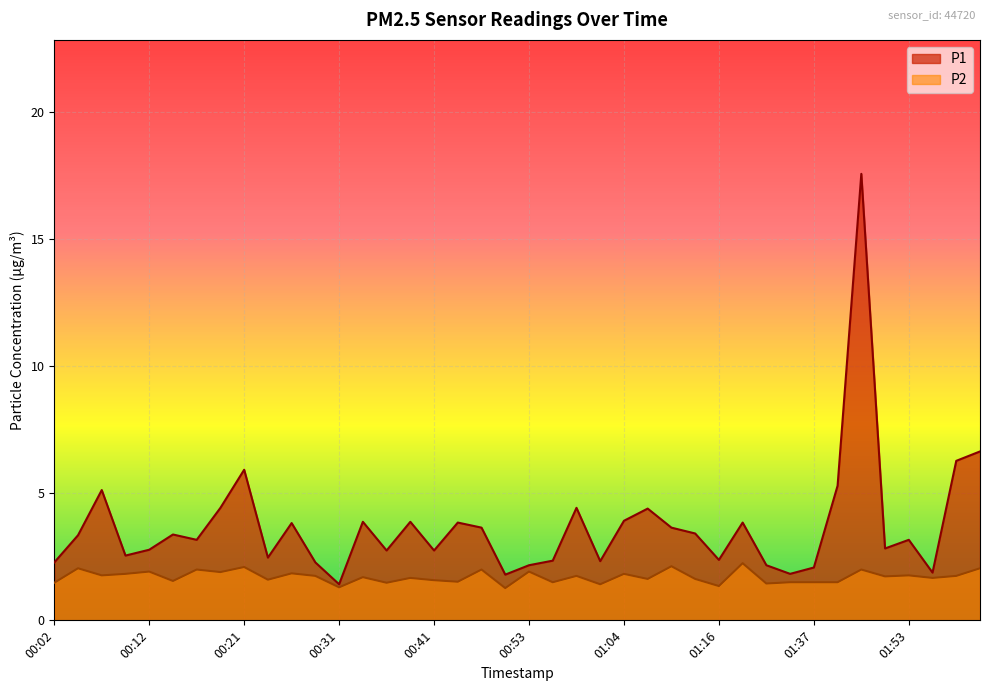

What is the label of the 2nd point from the right?

01:58